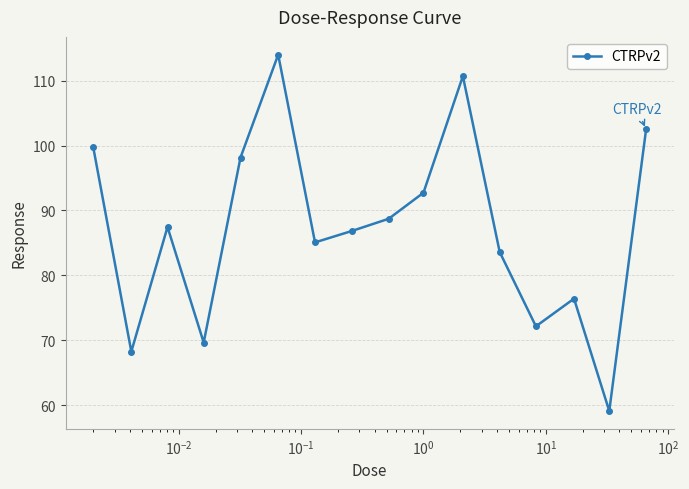

How many data points does each series have?

16